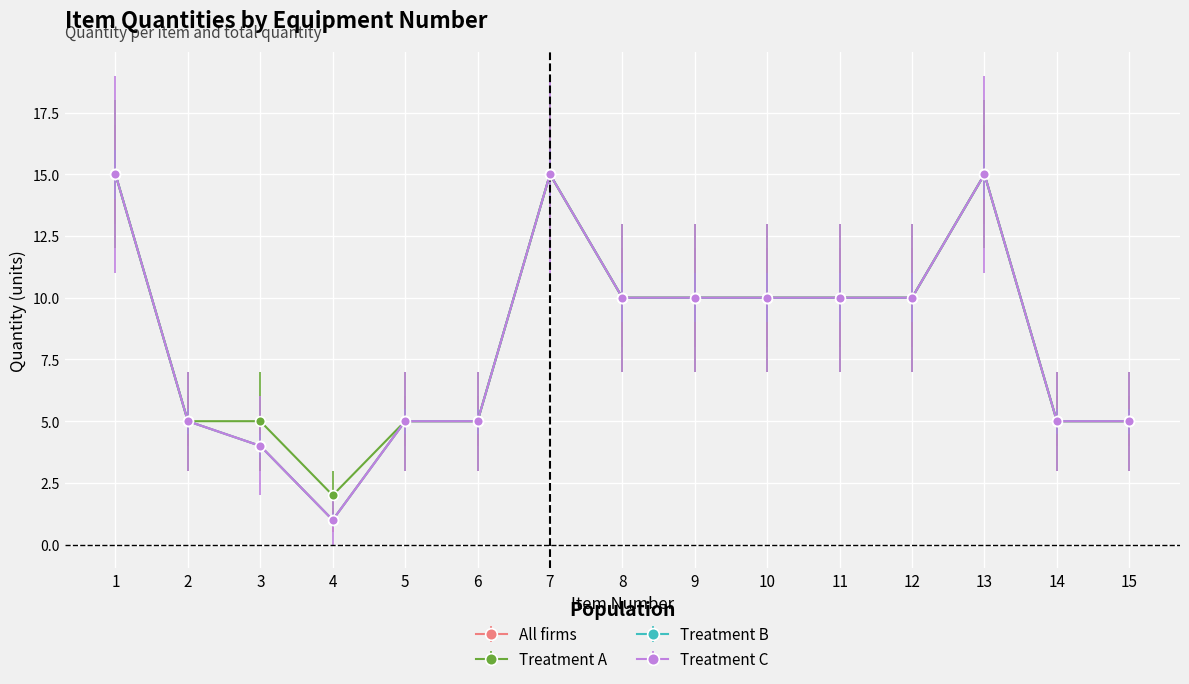

How many interior local peaks does the Treatment A series have?

2